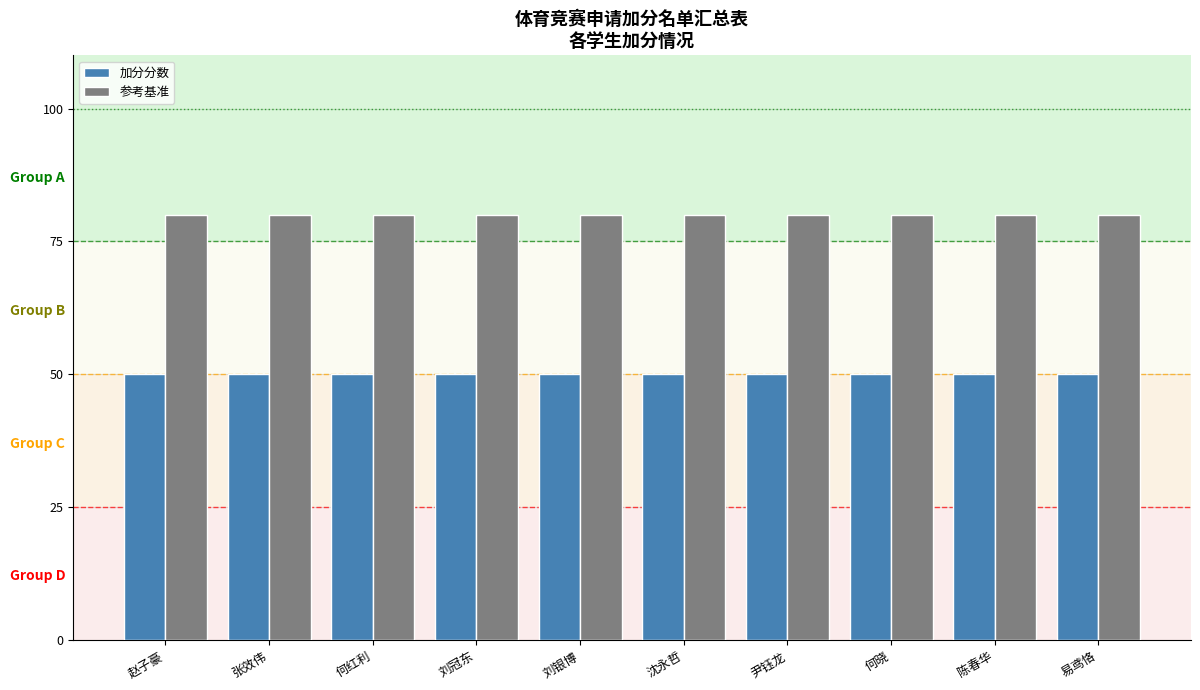

Read the 参考基准 value at 何晓.

80